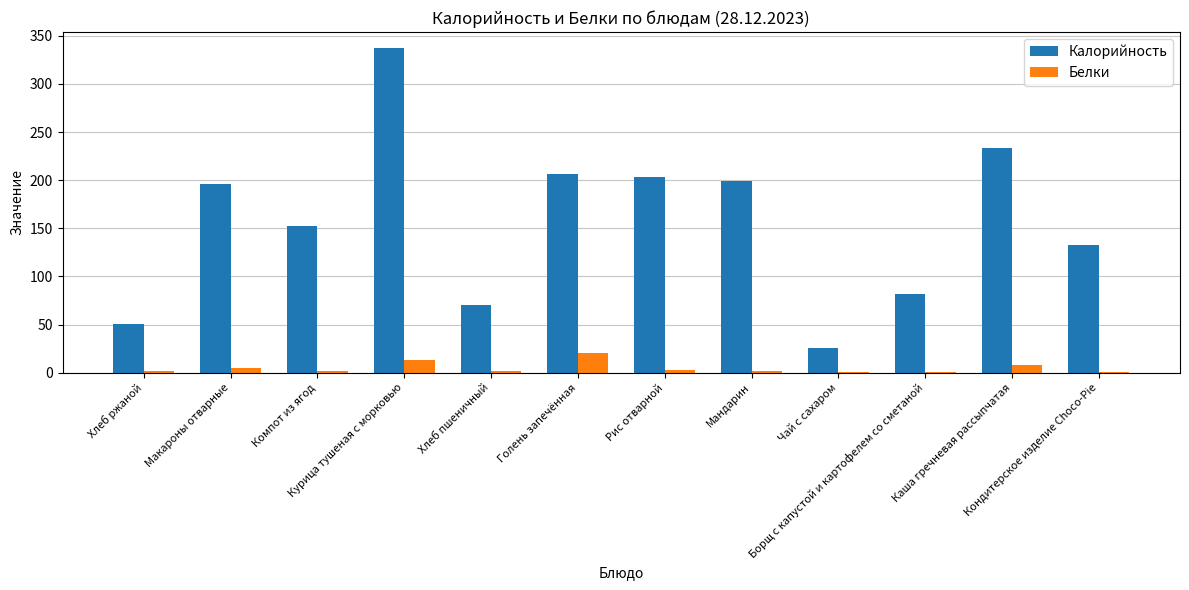

How many groups of bars are there?

12